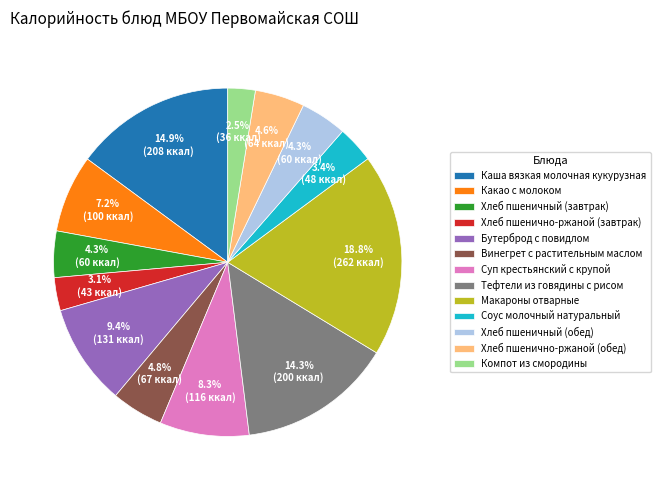

Is the sum of Хлеб пшенично-ржаной (завтрак) and Хлеб пшеничный (завтрак) greater than half?

No